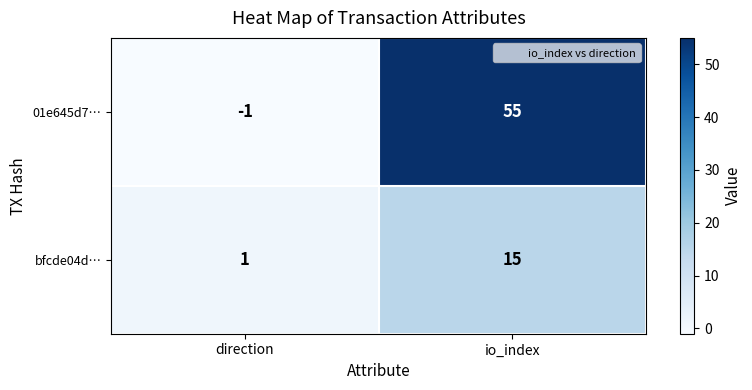

What is the smallest value displayed?

-1